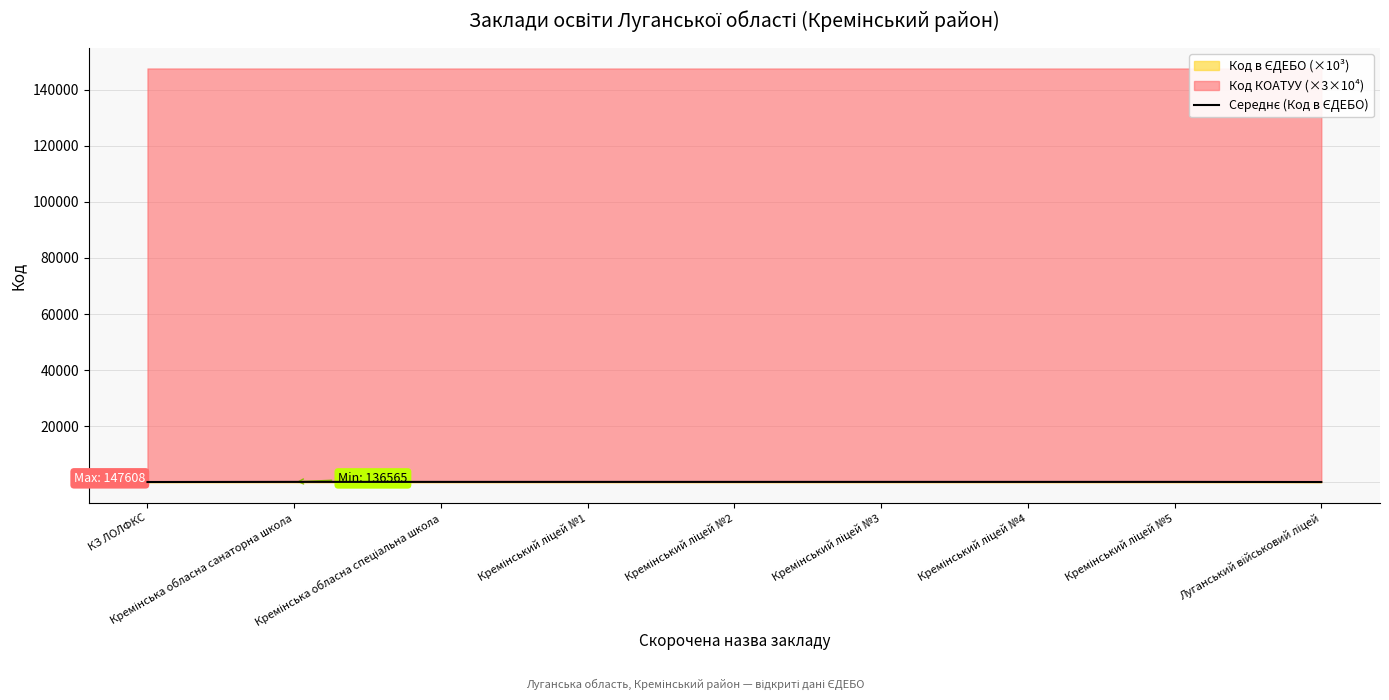

What position from the left is КЗ ЛОЛФКС?

1